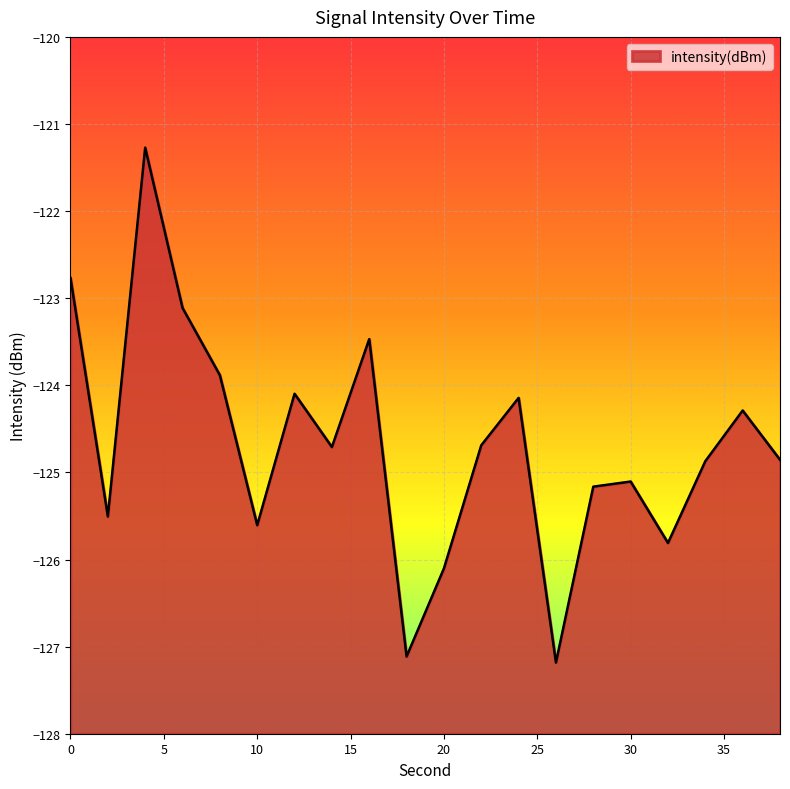

How many categories are shown in the chart?

20